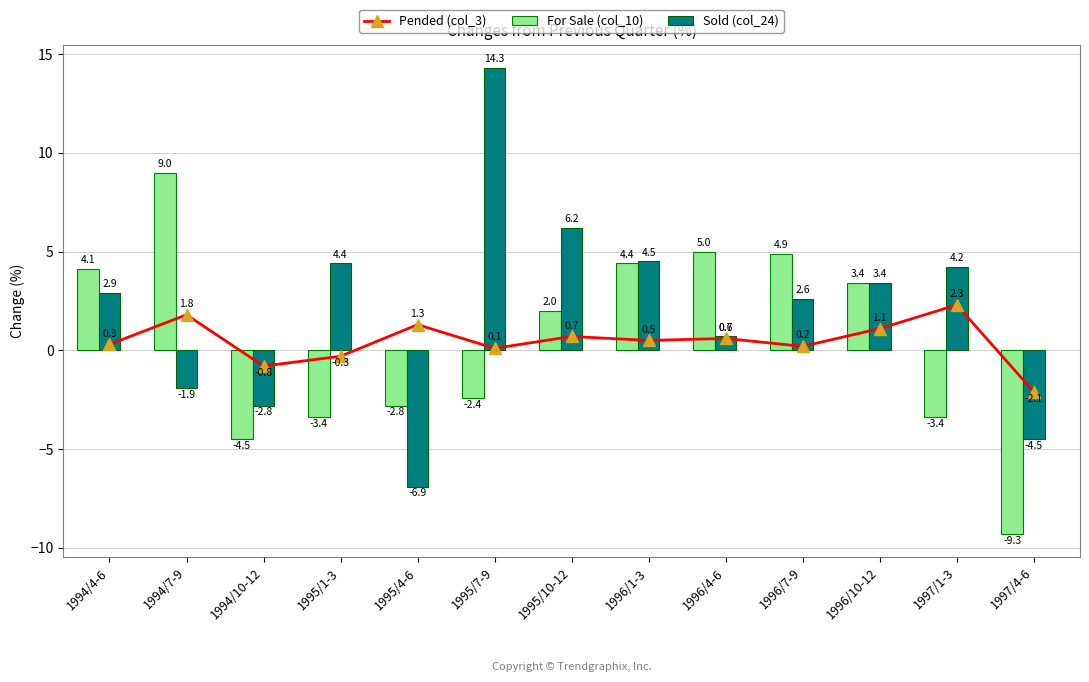

What is the difference between the For Sale (col_10) values at 1997/4-6 and 1994/7-9?

18.3